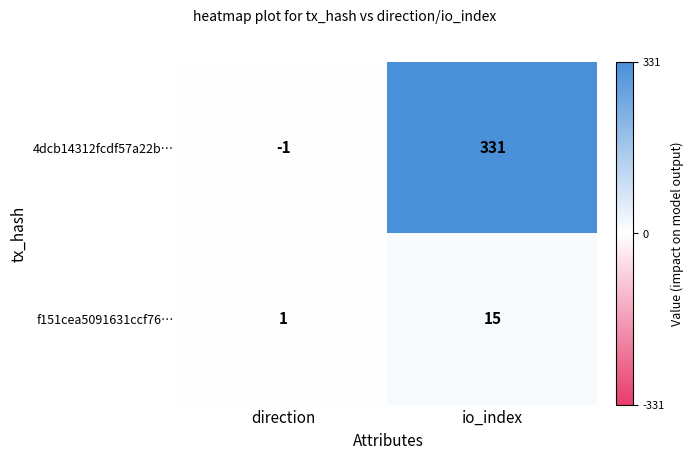

Count the number of categories in the chart.

2